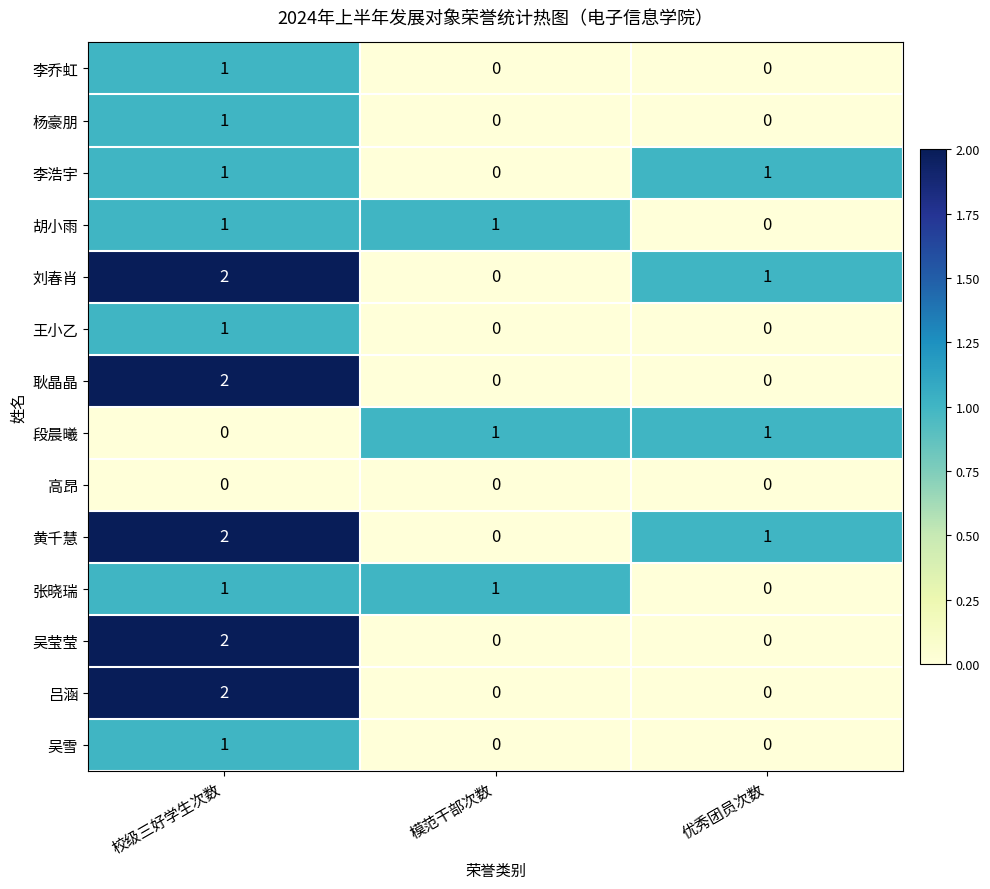

At which category does the chart reach its peak across all series?

校级三好学生次数